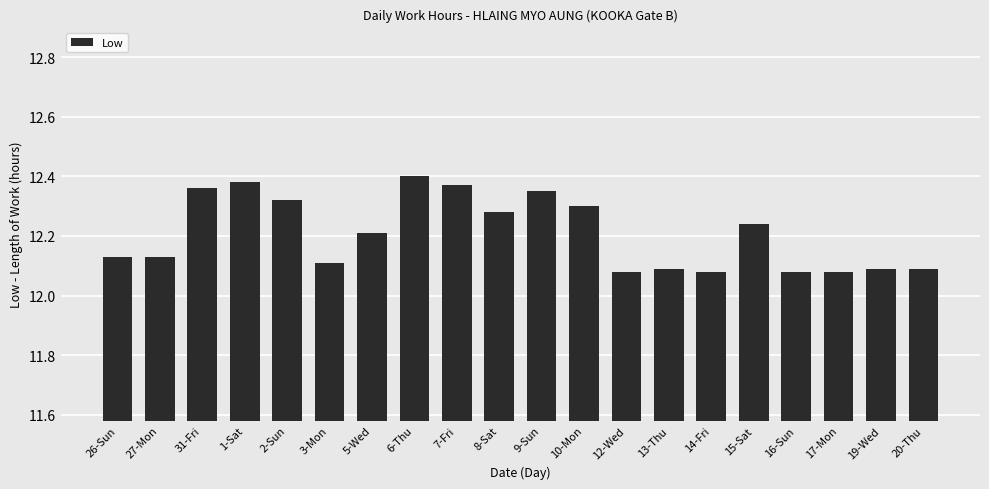

How many values are between 12 and 13?

20